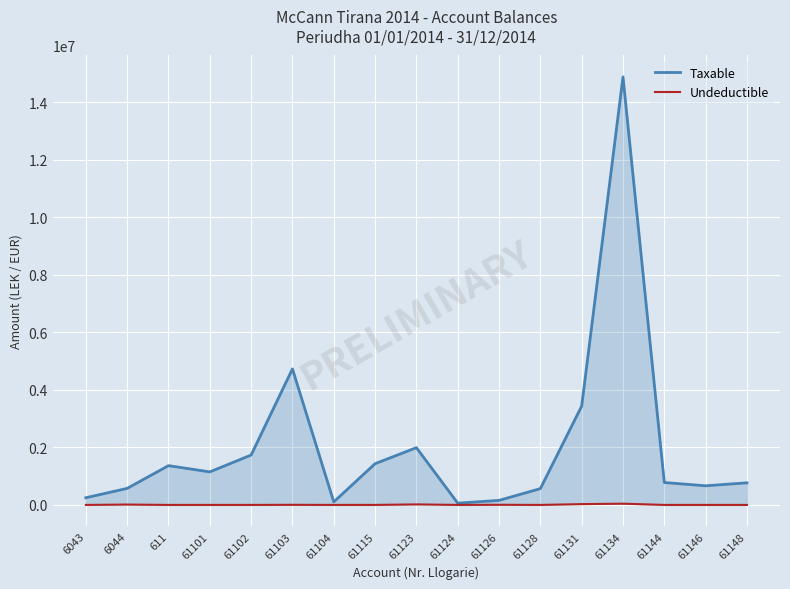

Reading right to left, list all the values displayed in this chart.

Taxable: 61148=769080.9	61146=666085.5	61144=779642.1	61134=14887859.8	61131=3437988.5	61128=567460.5	61126=157990.0	61124=61813.2	61123=1991862.2	61115=1433753.2	61104=105900.0	61103=4731146.9	61102=1735151.5	61101=1149043.7	611=1366068.5	6044=575296.9	6043=250227.1
Undeductible: 61148=0.0	61146=0.0	61144=0.0	61134=43299.0	61131=28000.0	61128=0.0	61126=5100.0	61124=0.0	61123=18500.0	61115=250.0	61104=0.0	61103=3920.0	61102=0.0	61101=0.0	611=0.0	6044=12822.0	6043=0.0